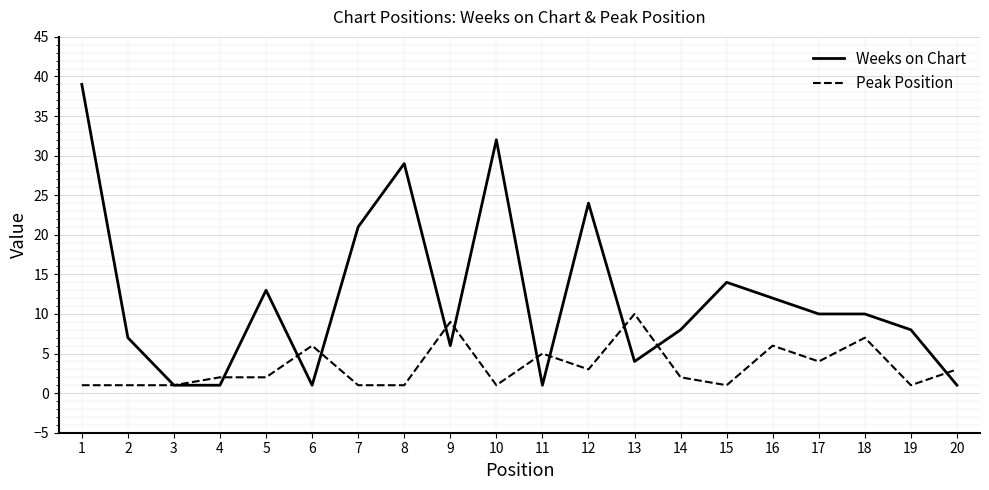

List the series in order of their overall mean, highest first.

Weeks on Chart, Peak Position